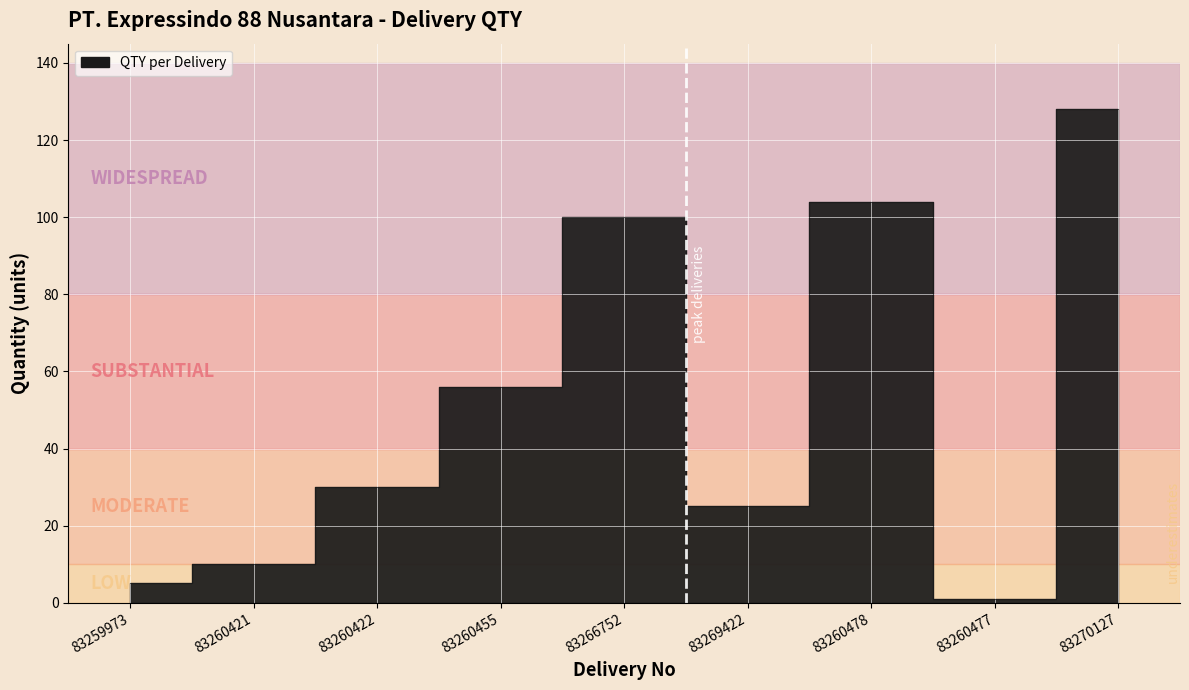

How many lines are shown in the chart?

1